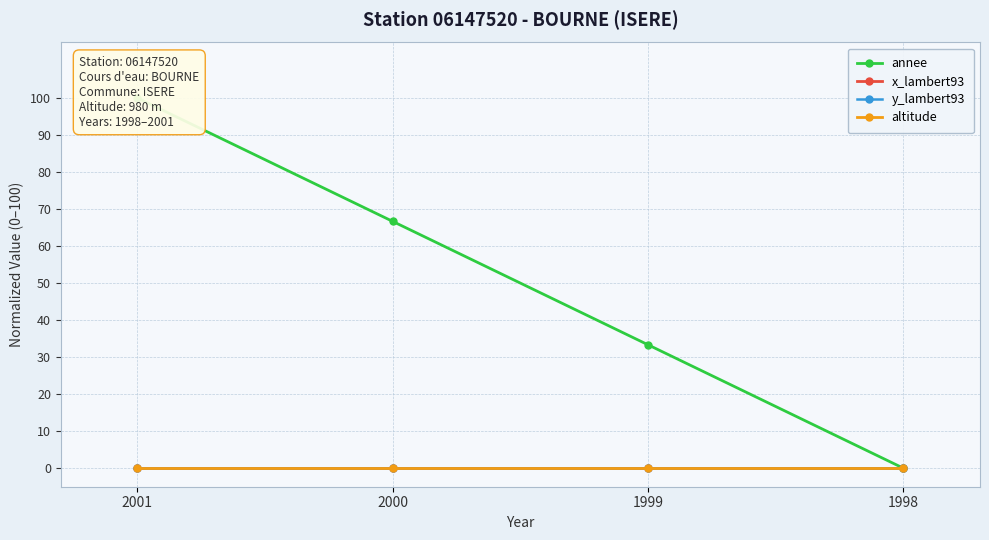

Does the chart display data point markers on the line(s)?

Yes